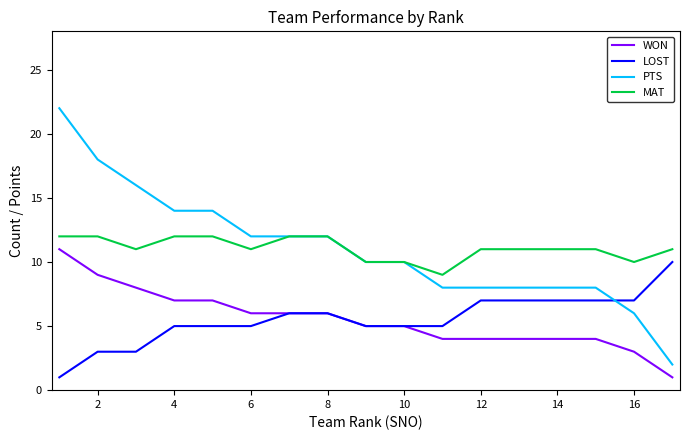

What is the greatest value displayed?

22